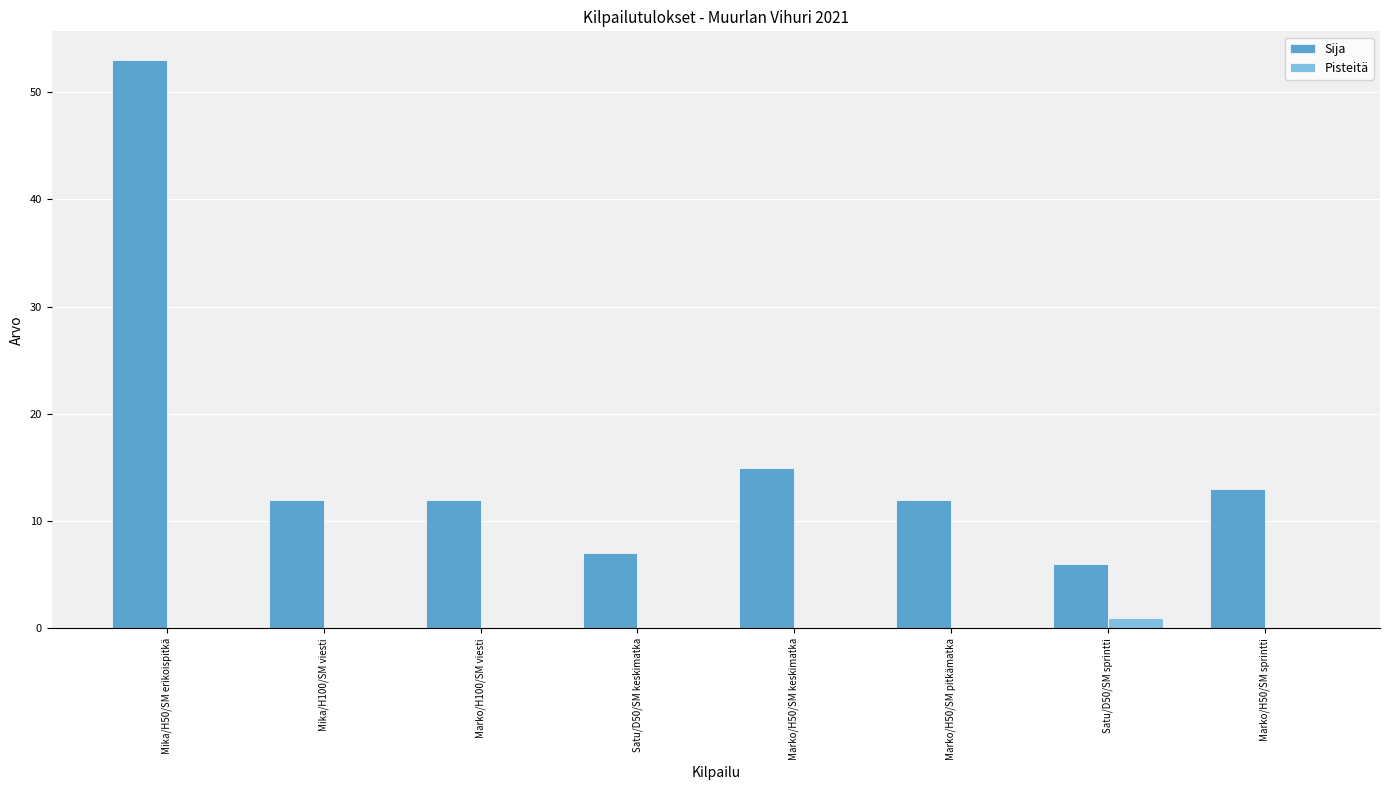

At which label is Sija closest to 29?

Marko/H50/SM keskimatka